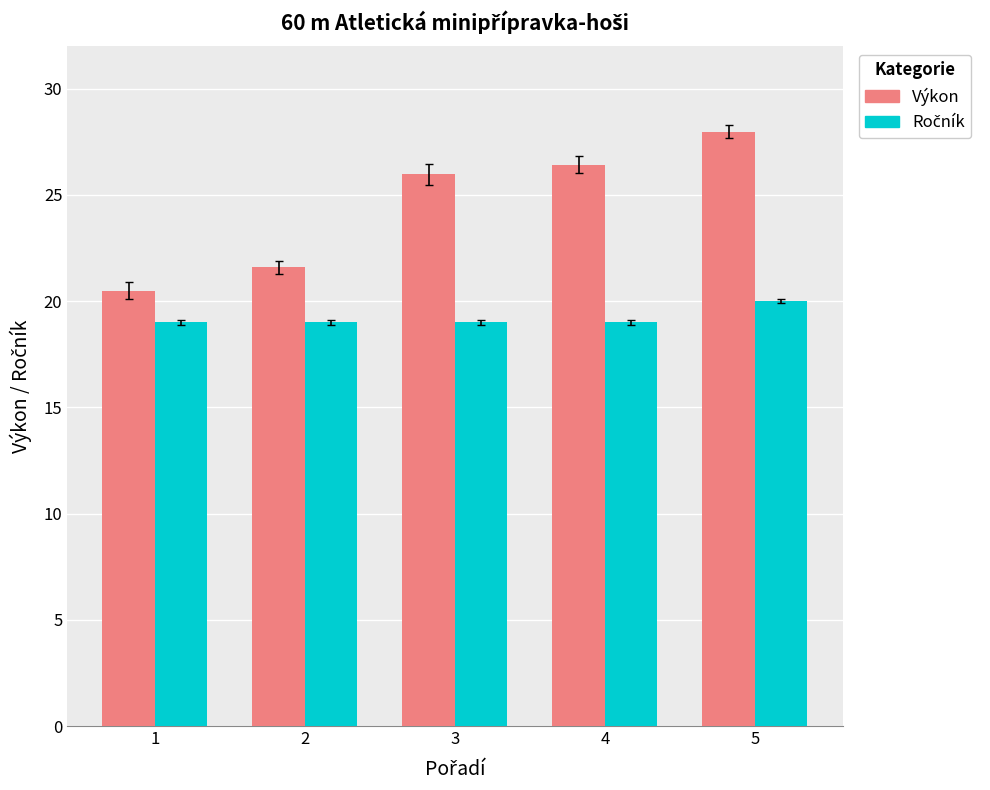

What is the sum of all Výkon values?

122.5